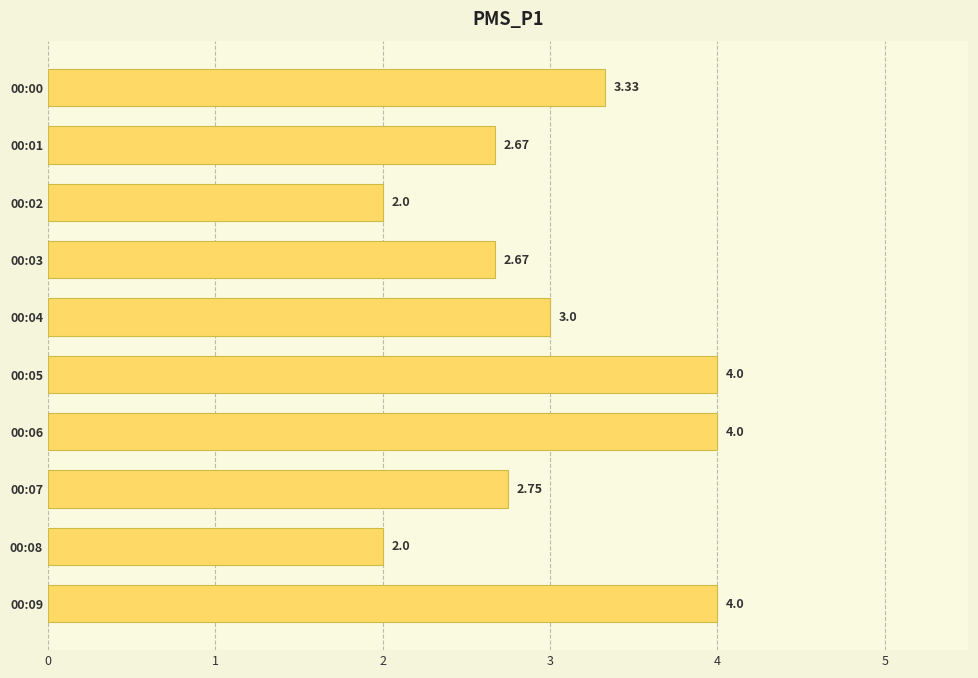

Between 00:04 and 00:00, which is larger?

00:00